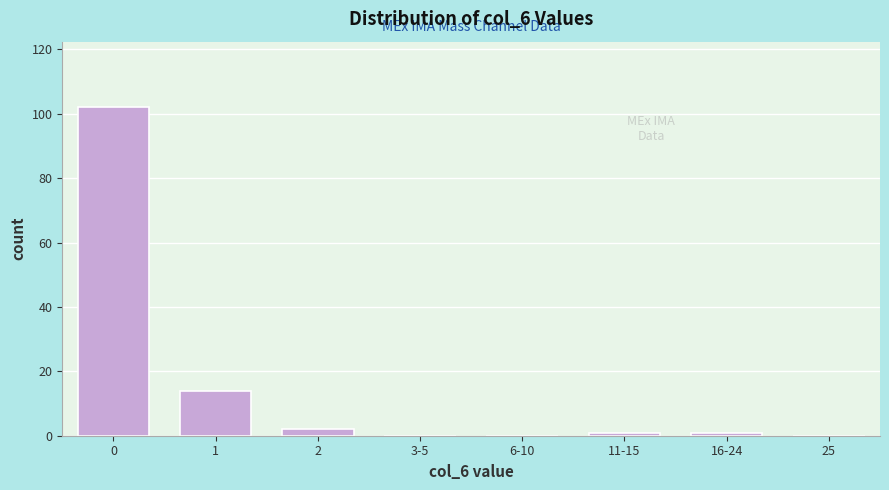

Reading right to left, list all the values displayed in this chart.

25=0	16-24=1	11-15=1	6-10=0	3-5=0	2=2	1=14	0=102